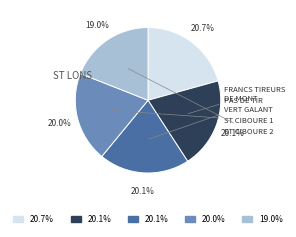

Does any single category account for the majority?

No